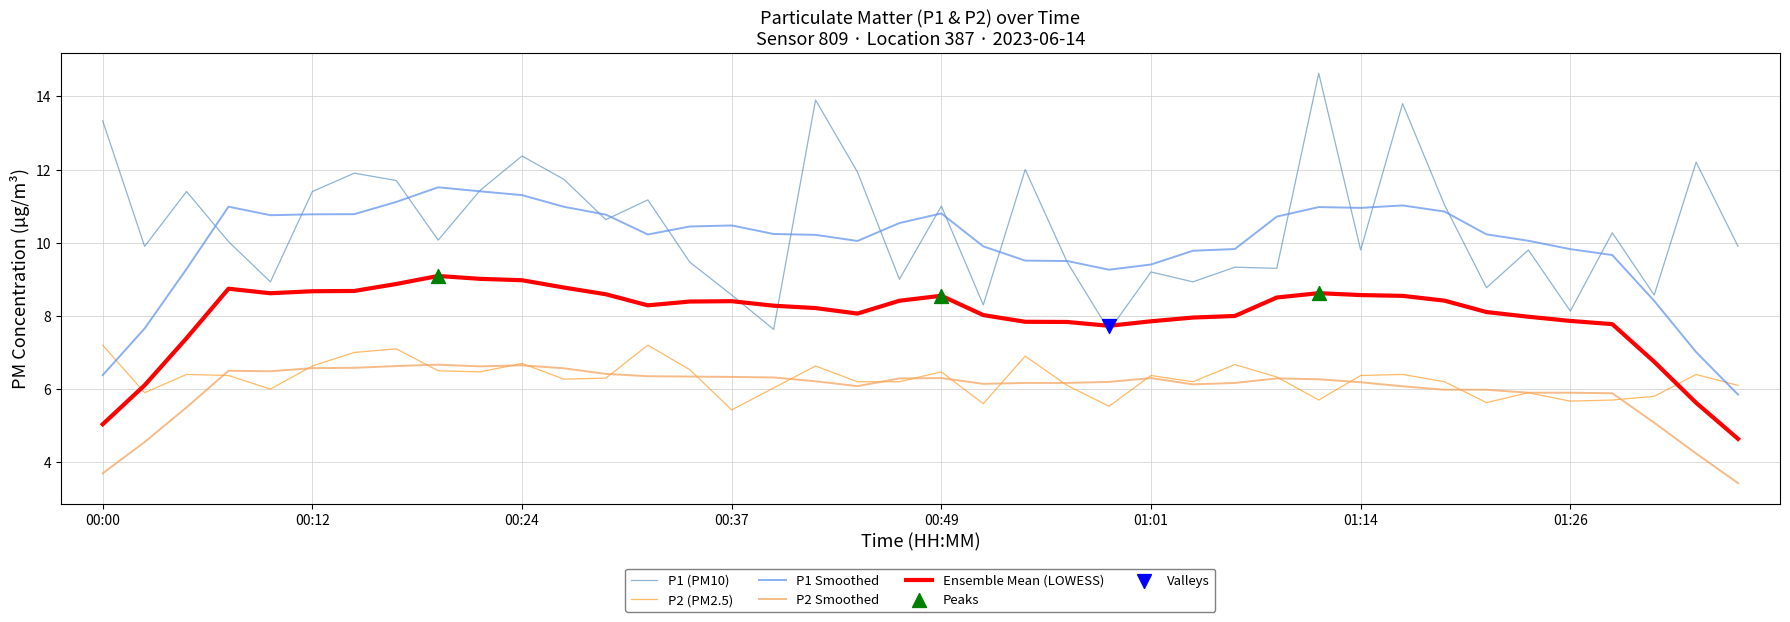

What is the maximum value for P1 (PM10)?

14.6